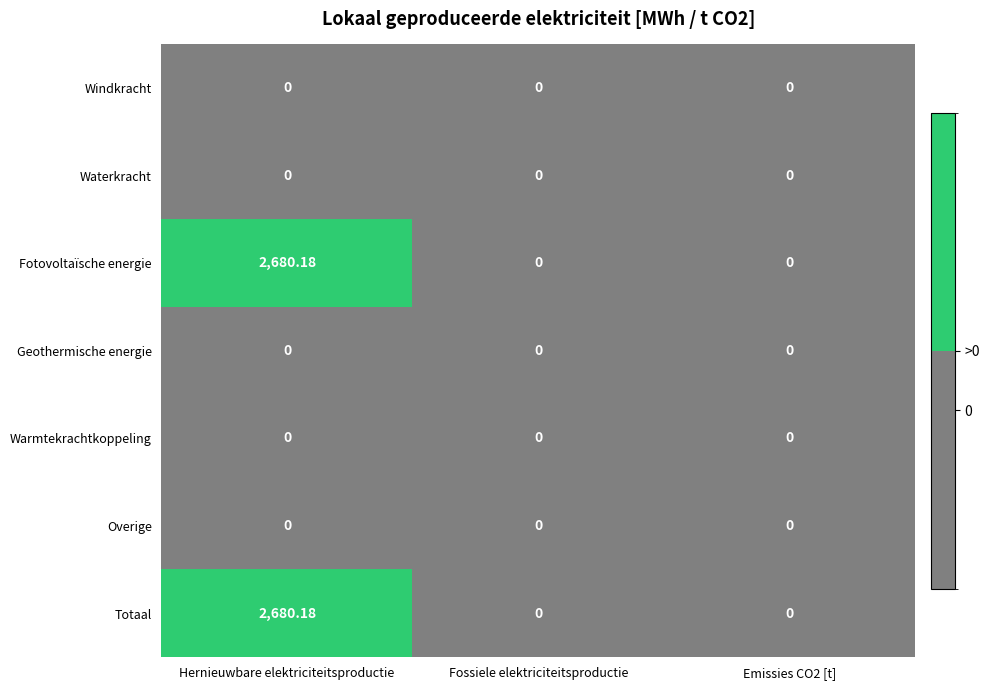

Which label corresponds to the largest value in the chart?

Hernieuwbare elektriciteitsproductie